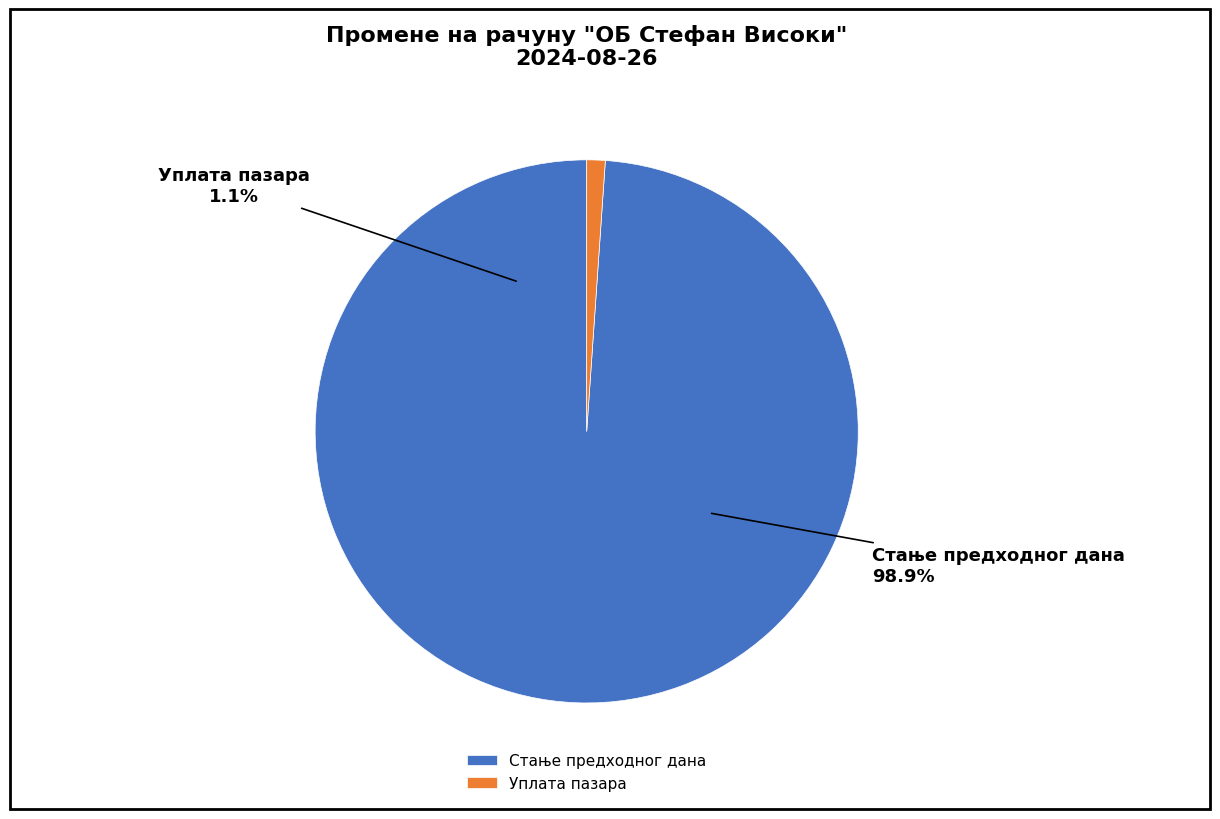

What is the largest slice in the pie chart?

Стање предходног дана